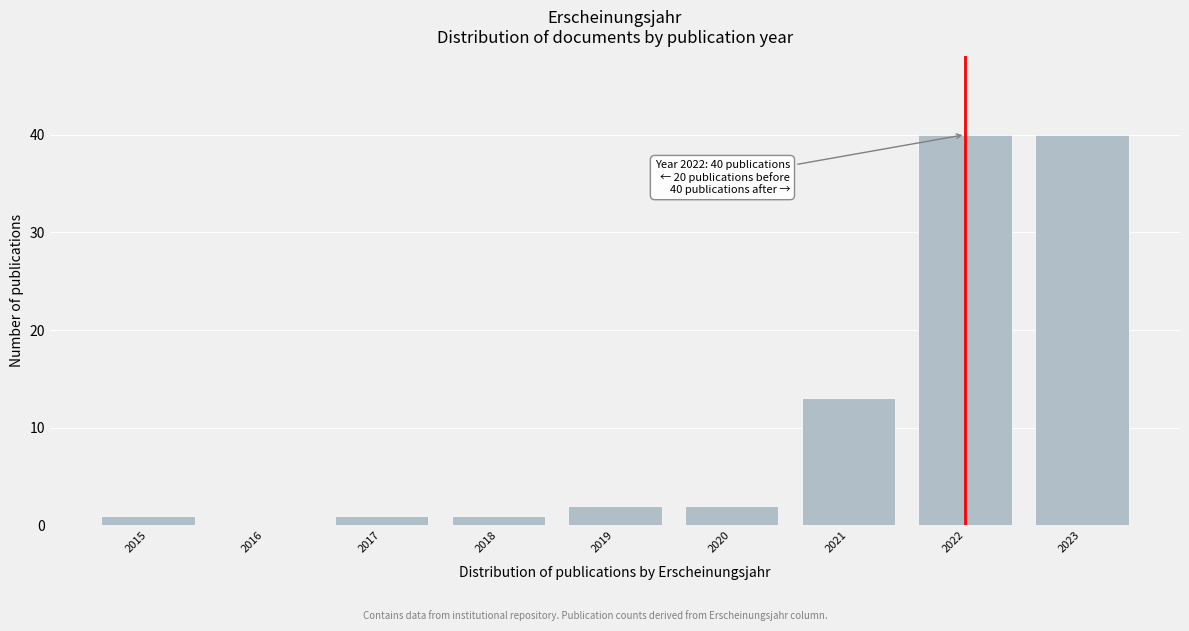

Reading left to right, extract all data points from this chart.

2015=1	2016=0	2017=1	2018=1	2019=2	2020=2	2021=13	2022=40	2023=40